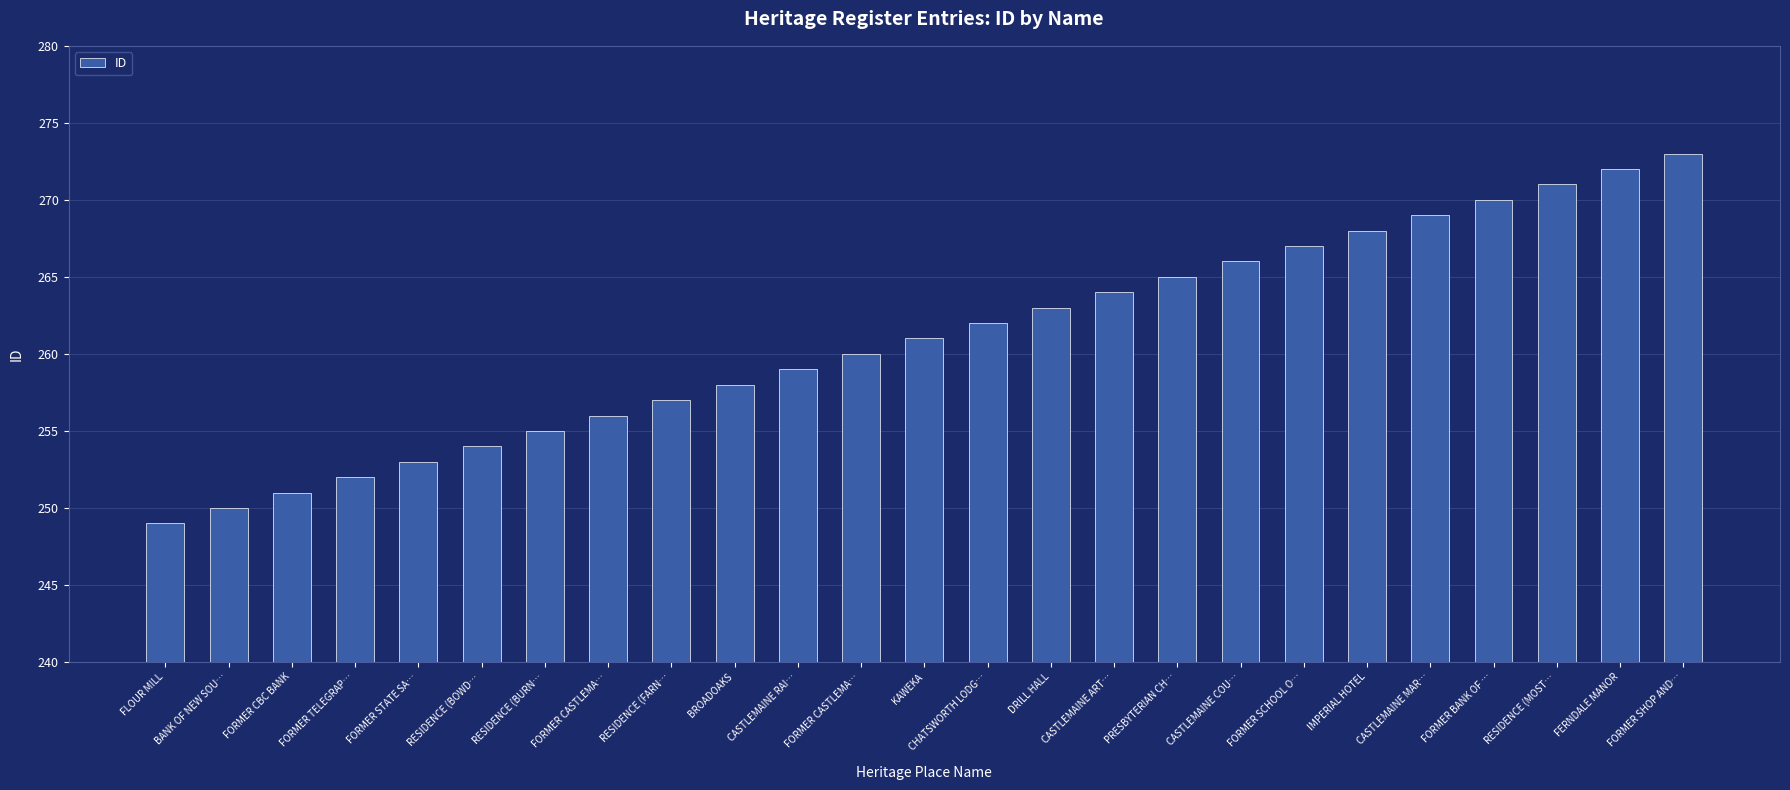

What is the value of the 15th bar from the left?

263